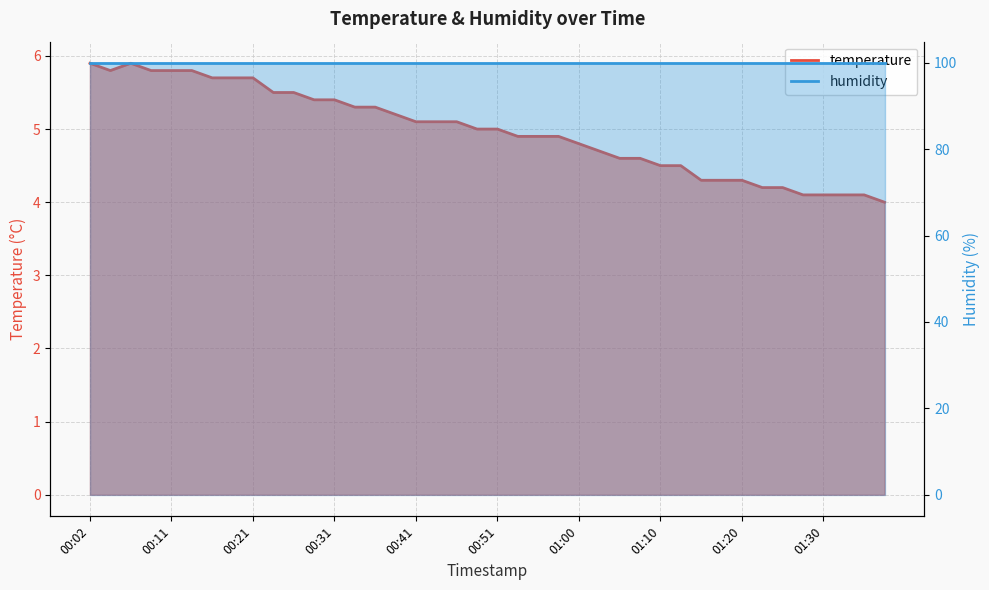

Reading left to right, what are all the values shown in this chart?

5.9	5.8	5.9	5.8	5.8	5.8	5.7	5.7	5.7	5.5	5.5	5.4	5.4	5.3	5.3	5.2	5.1	5.1	5.1	5.0	5.0	4.9	4.9	4.9	4.8	4.7	4.6	4.6	4.5	4.5	4.3	4.3	4.3	4.2	4.2	4.1	4.1	4.1	4.1	4.0